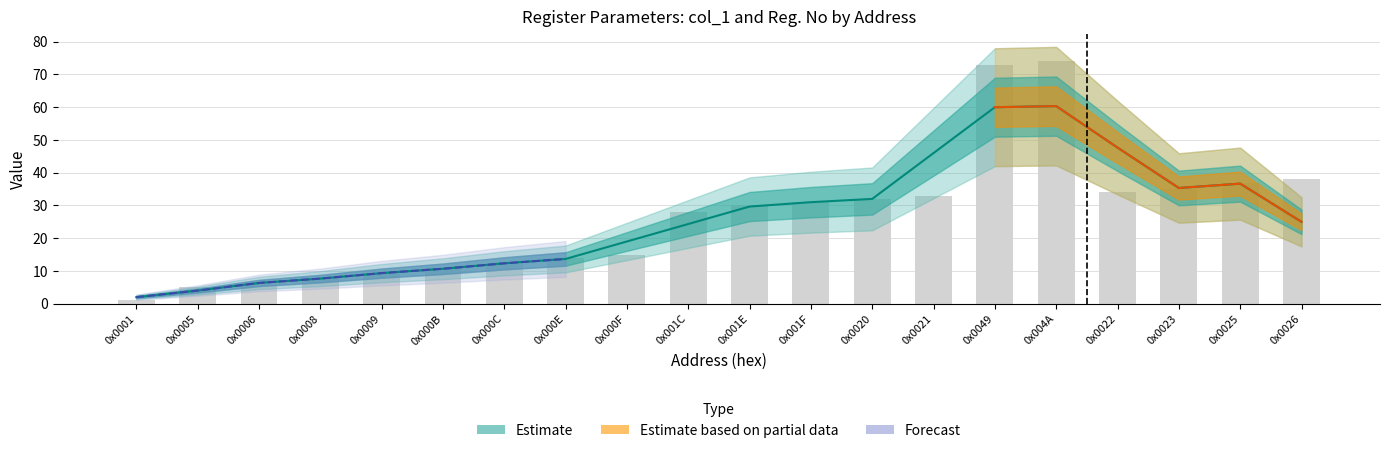

What is the label of the 9th bar from the right?

0x001F